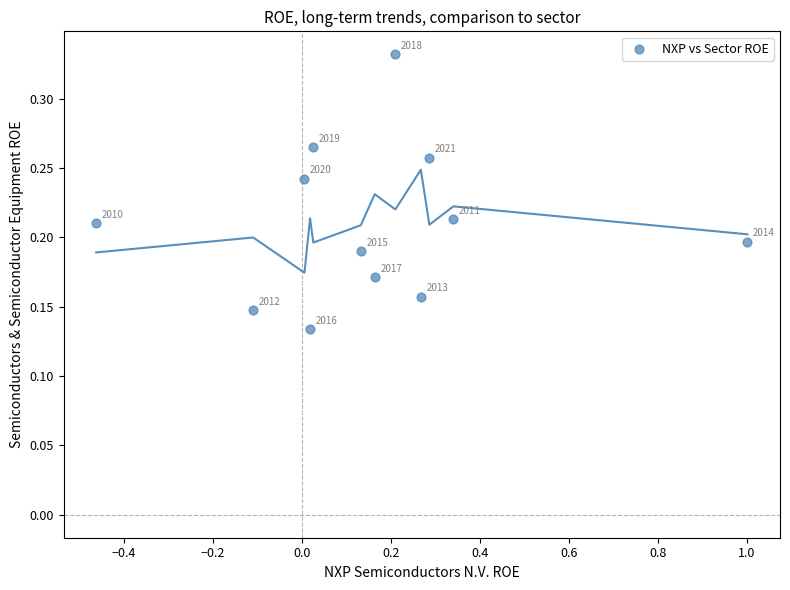

What is the range of X values (max minus min)?

1.5